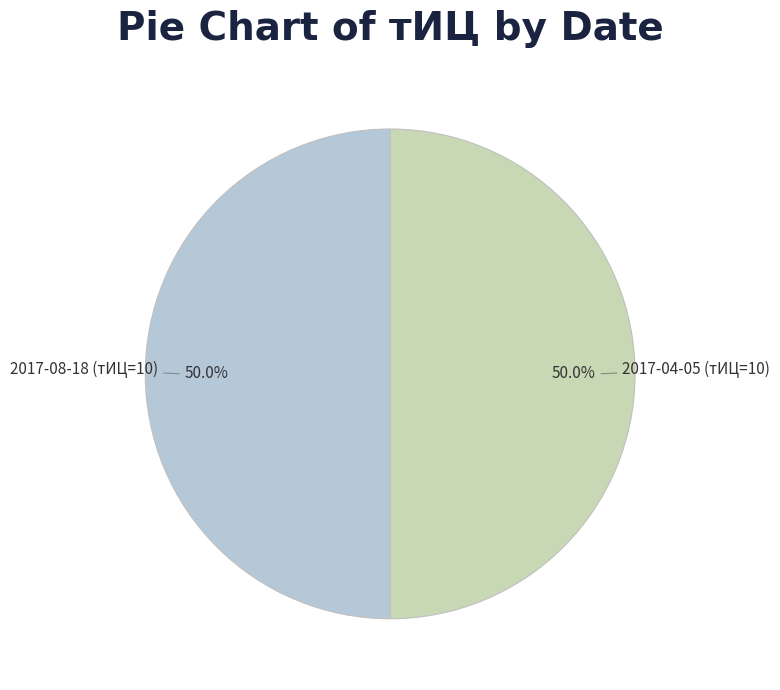

Approximately how many times larger is the value at 2017-04-05 (тИЦ=10) compared to 2017-08-18 (тИЦ=10)?

1.0